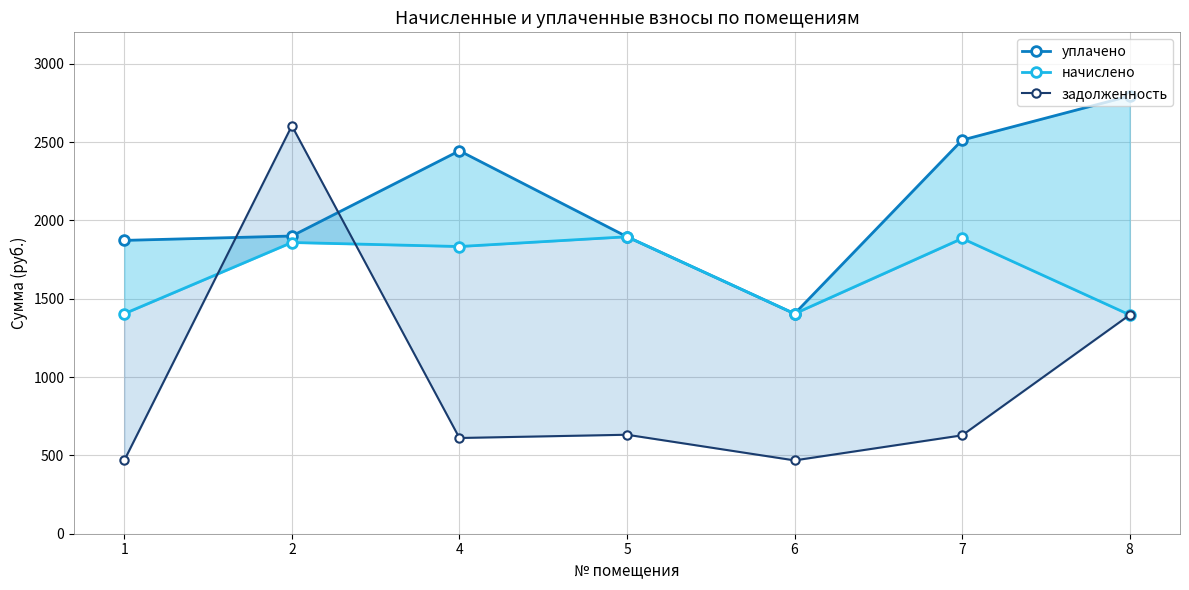

Which series changed the most between 1 and 4?

уплачено